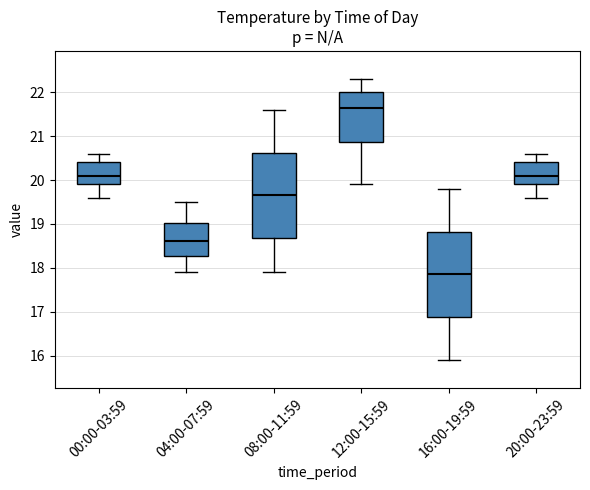

Which box has the lowest median line?

16:00-19:59